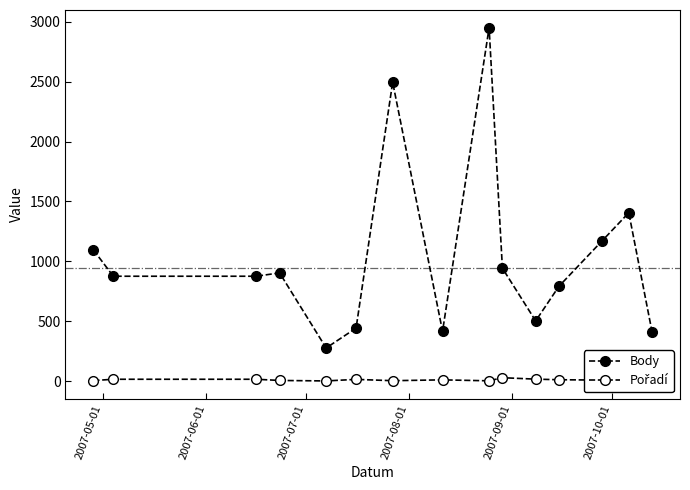

Is this an area chart (filled region under the line)?

No